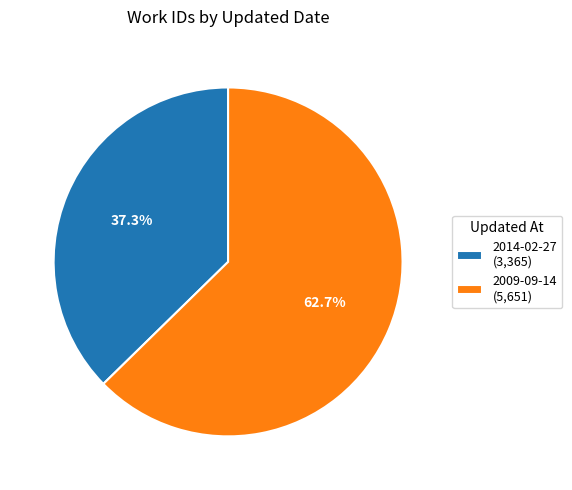

Which category has the biggest portion of the pie?

2009-09-14